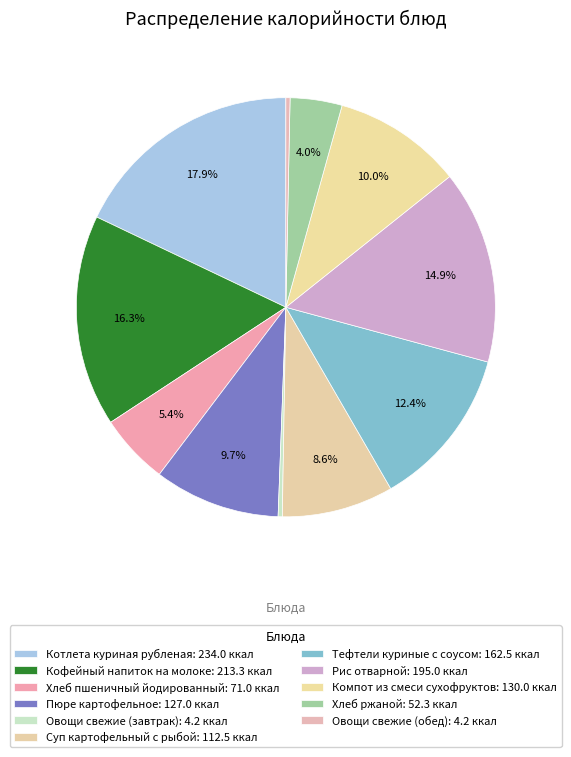

Count the number of slices in the pie.

11